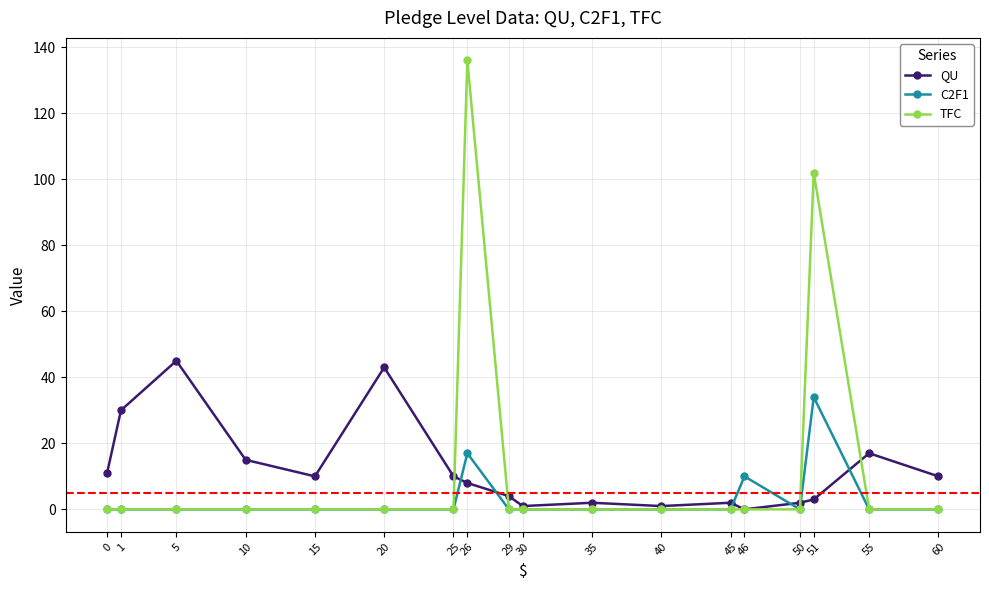

Where is the first local maximum for QU?

5